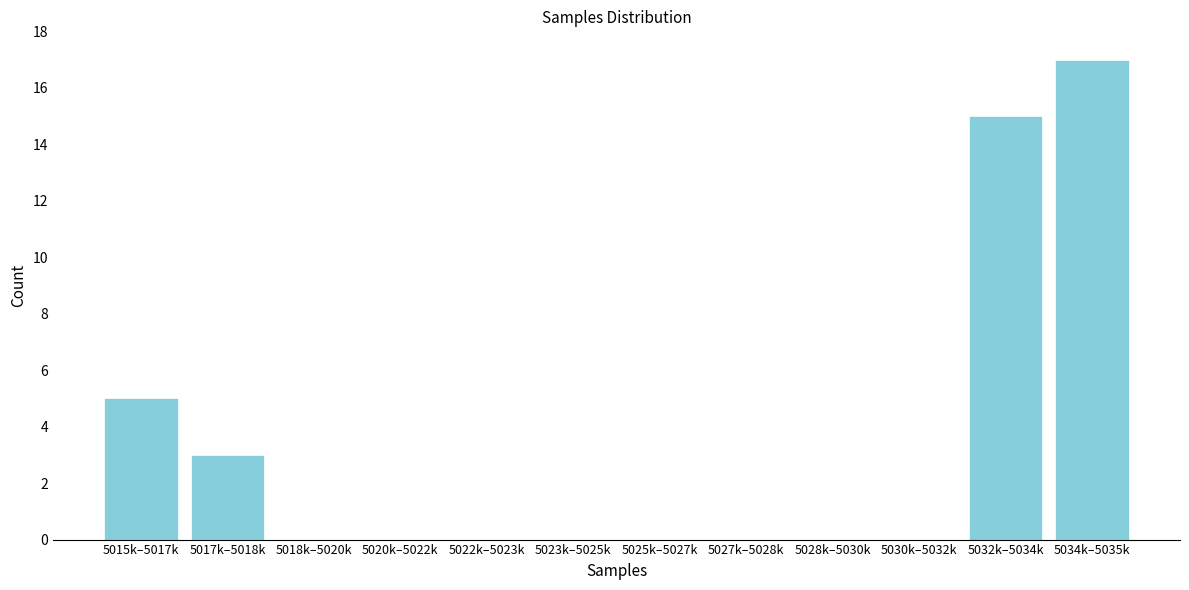

Reading left to right, transcribe all the data shown in this chart.

5015k–5017k=5	5017k–5018k=3	5018k–5020k=0	5020k–5022k=0	5022k–5023k=0	5023k–5025k=0	5025k–5027k=0	5027k–5028k=0	5028k–5030k=0	5030k–5032k=0	5032k–5034k=15	5034k–5035k=17